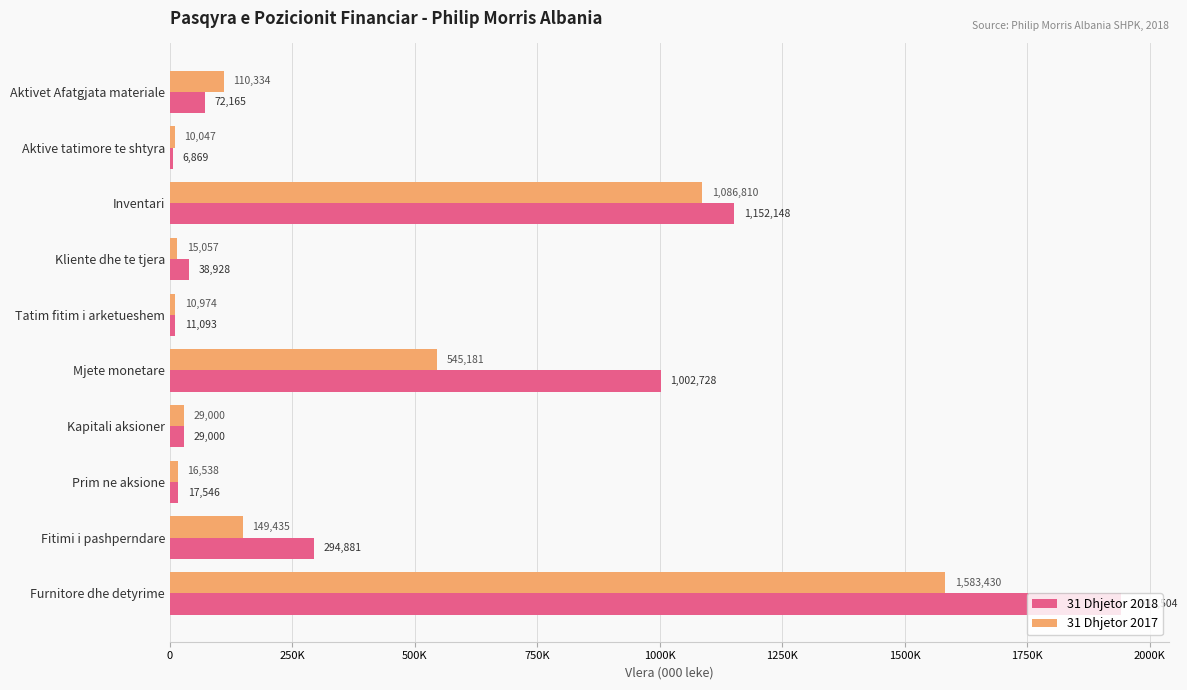

Rank the series by their maximum value, from lowest to highest.

31 Dhjetor 2017, 31 Dhjetor 2018